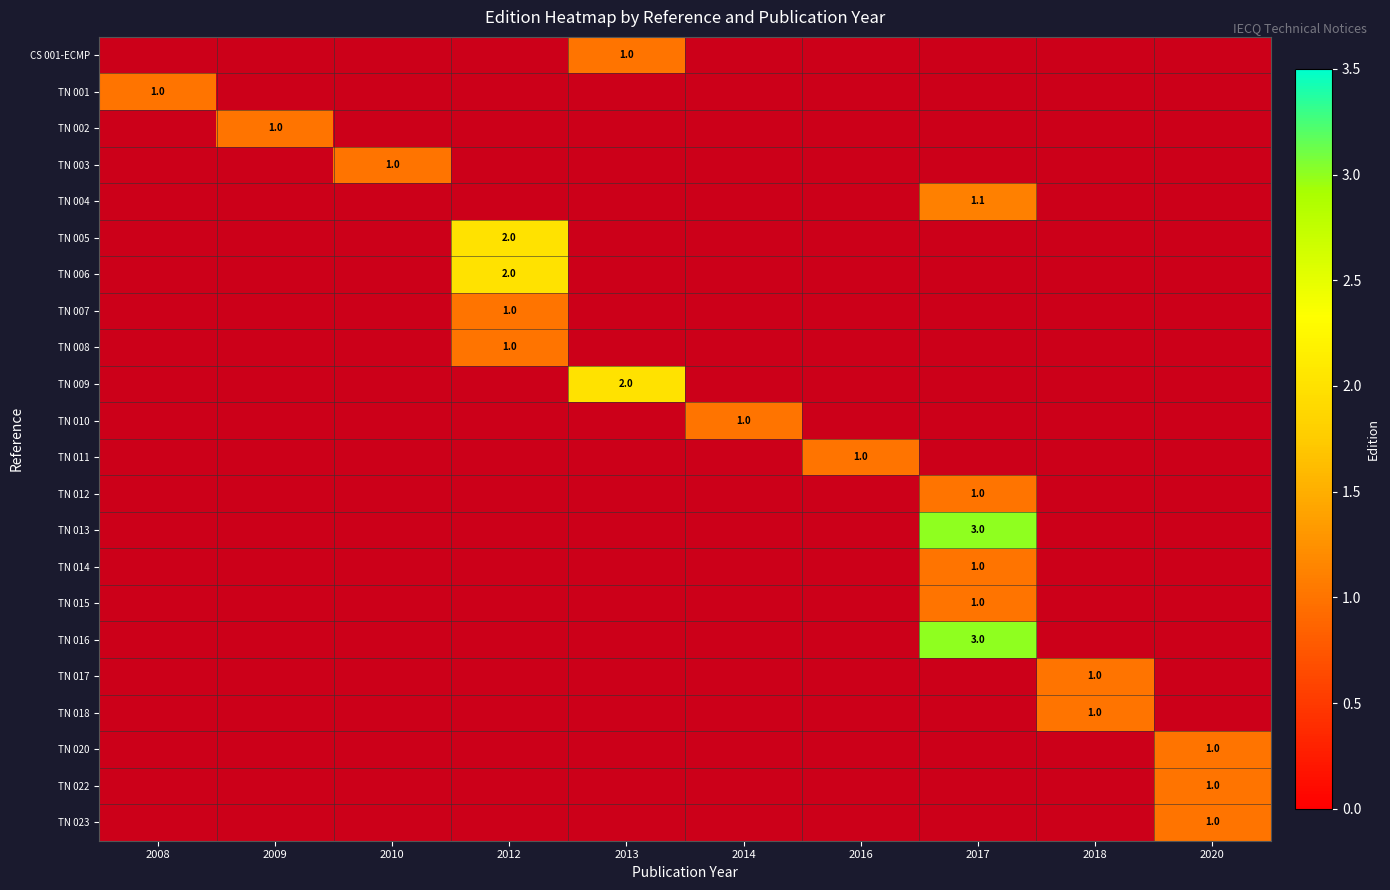

True or false: TN 014 has a value of 1.0 at 2017.

True